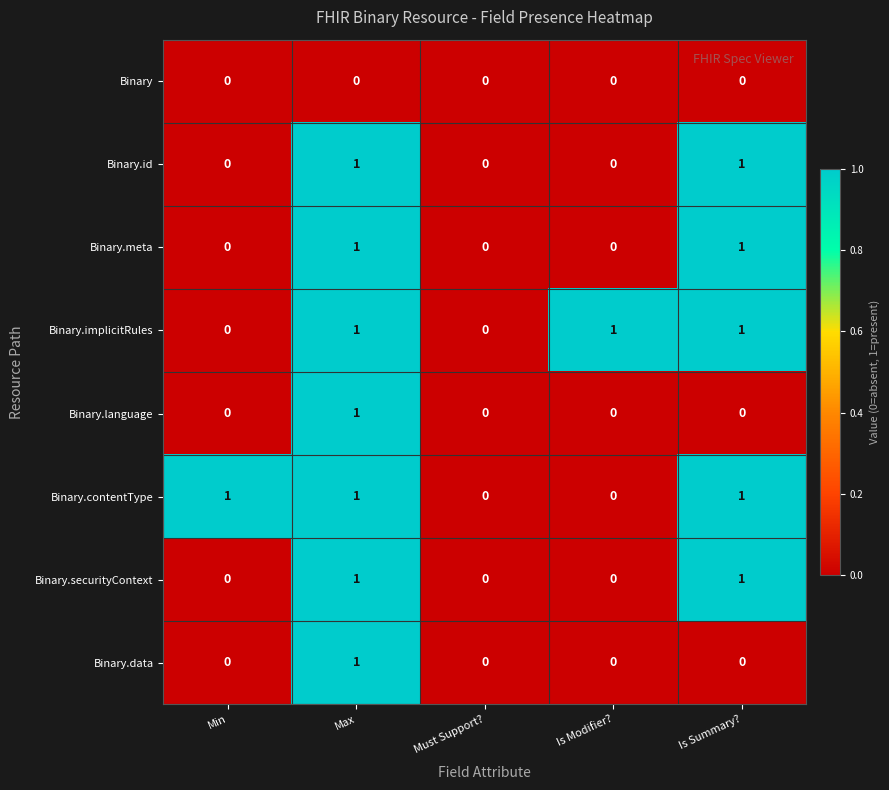

What is the difference between the highest and lowest values at Max?

1